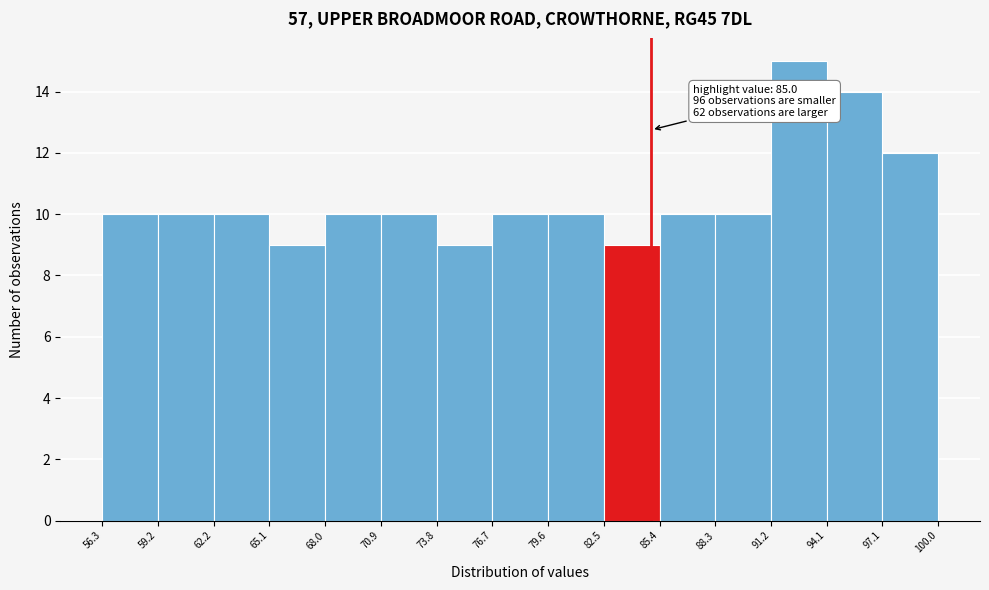

Over which range of the x-axis is the bar tallest?

91.2 to 94.1